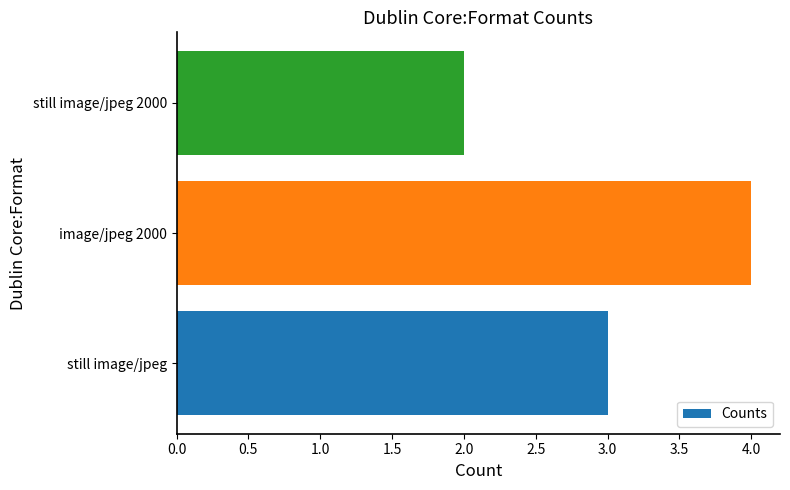

Rank the categories by value from highest to lowest.

image/jpeg 2000, still image/jpeg, still image/jpeg 2000